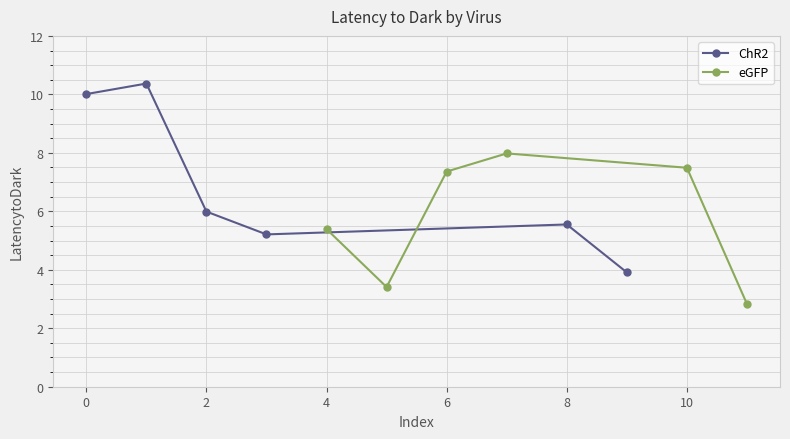

True or false: ChR2 has more than 1 points higher than both neighbors.

True